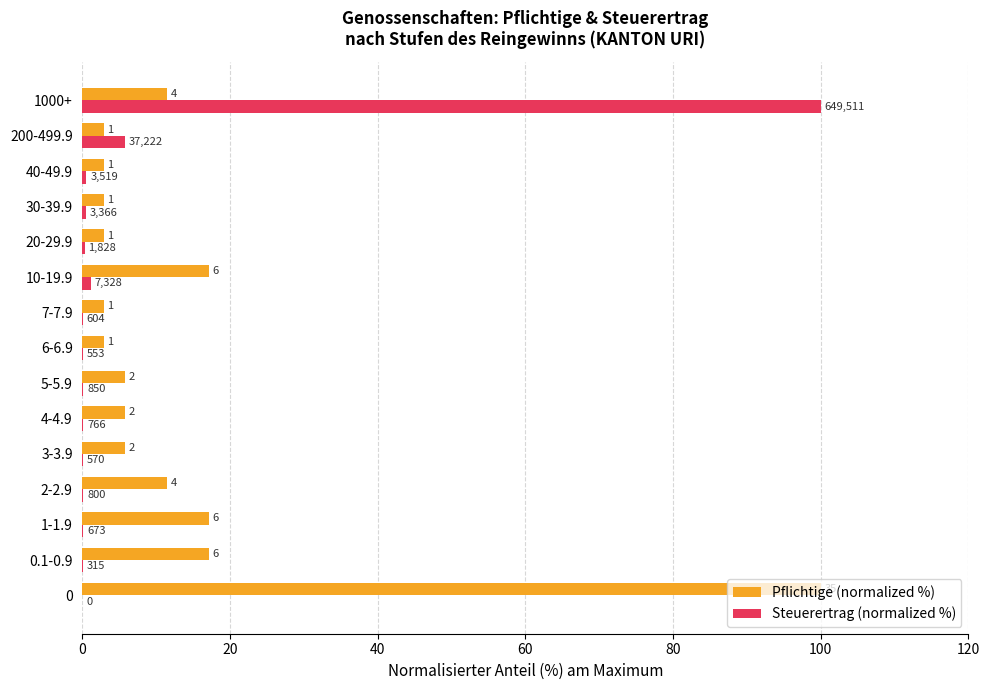

Which series has the largest total across all categories?

Pflichtige (normalized %)